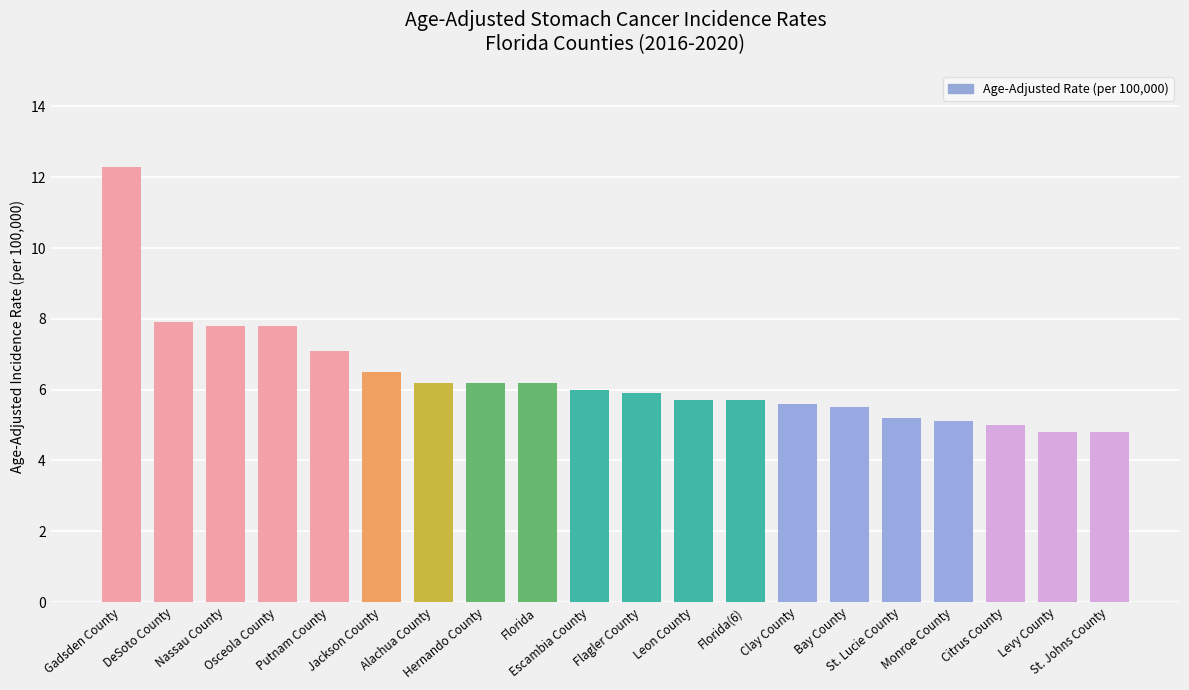

What position from the left is Alachua County?

7